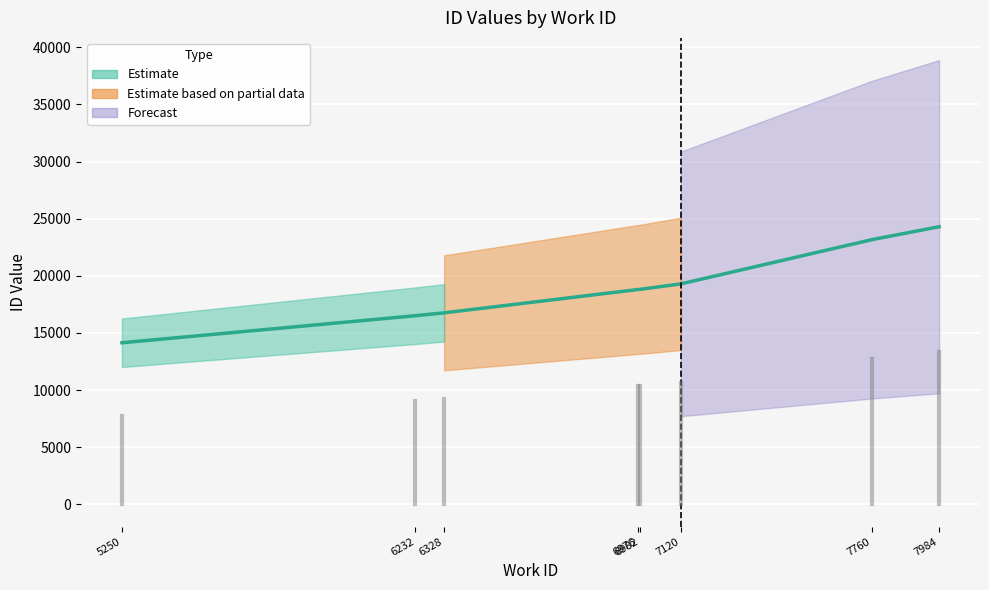

Reading left to right, extract all data points from this chart.

14145	16512	16764	18803	18816	19297	23173	24300